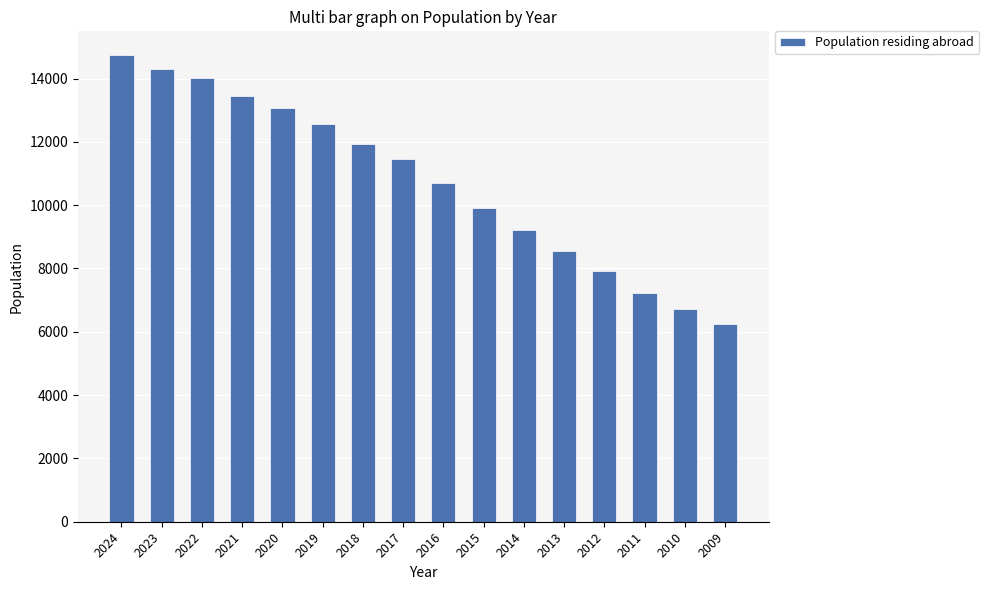

What is the smallest value displayed?

6235